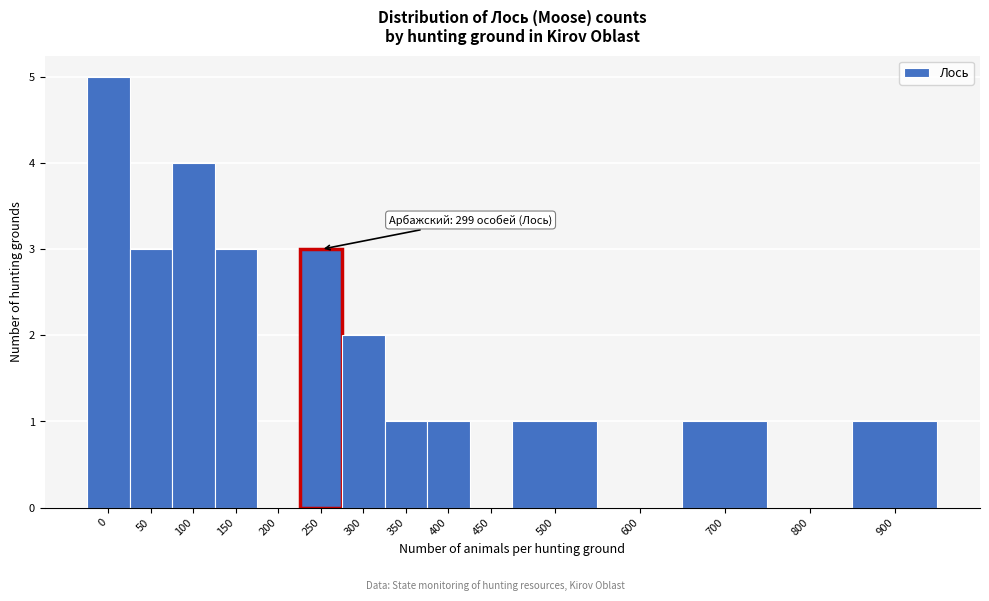

Reading right to left, transcribe all the data shown in this chart.

900=1	800=0	700=1	600=0	500=1	450=0	400=1	350=1	300=2	250=3	200=0	150=3	100=4	50=3	0=5